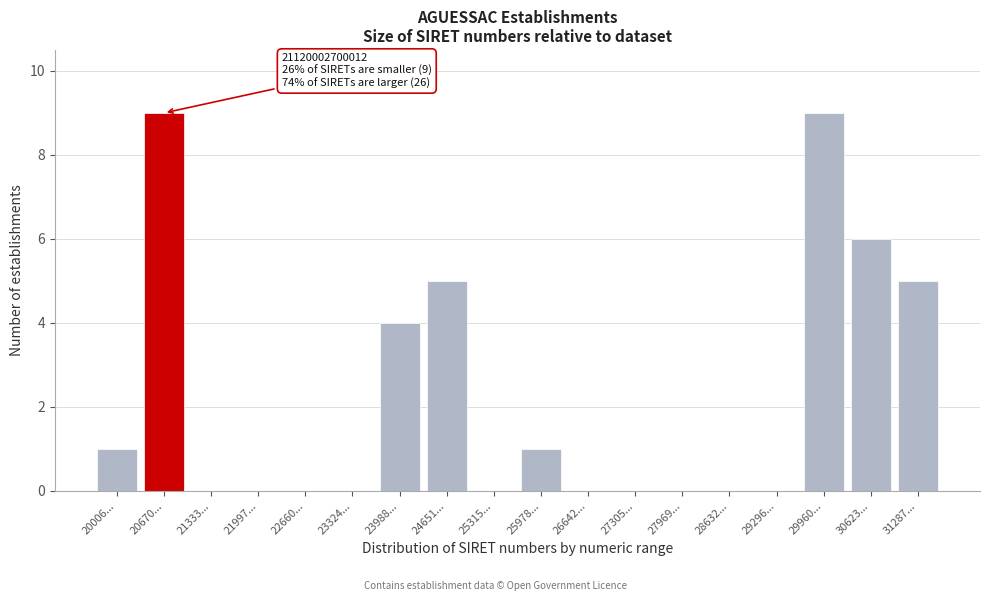

Reading right to left, list all the values displayed in this chart.

31287...=5	30623...=6	29960...=9	29296...=0	28632...=0	27969...=0	27305...=0	26642...=0	25978...=1	25315...=0	24651...=5	23988...=4	23324...=0	22660...=0	21997...=0	21333...=0	20670...=9	20006...=1